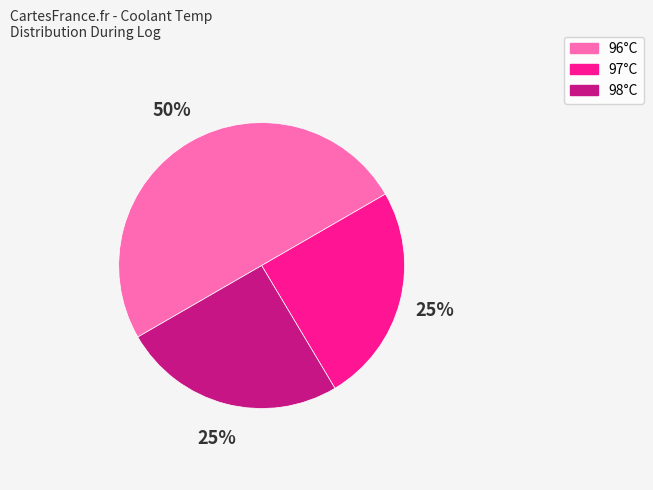

The 96°C slice represents 37% of the pie. True or false?

False